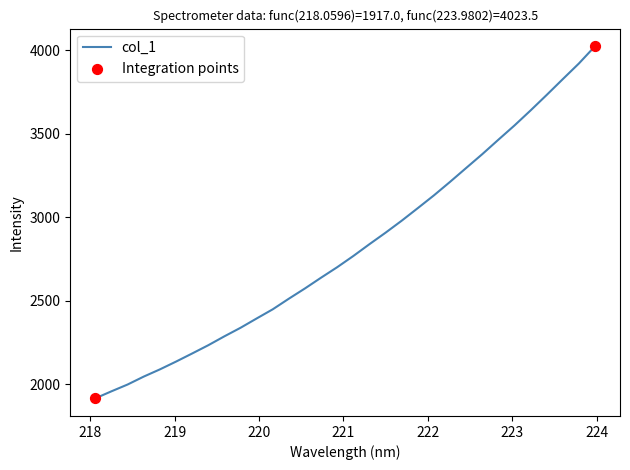

What is the difference between the maximum and minimum values?

2106.5